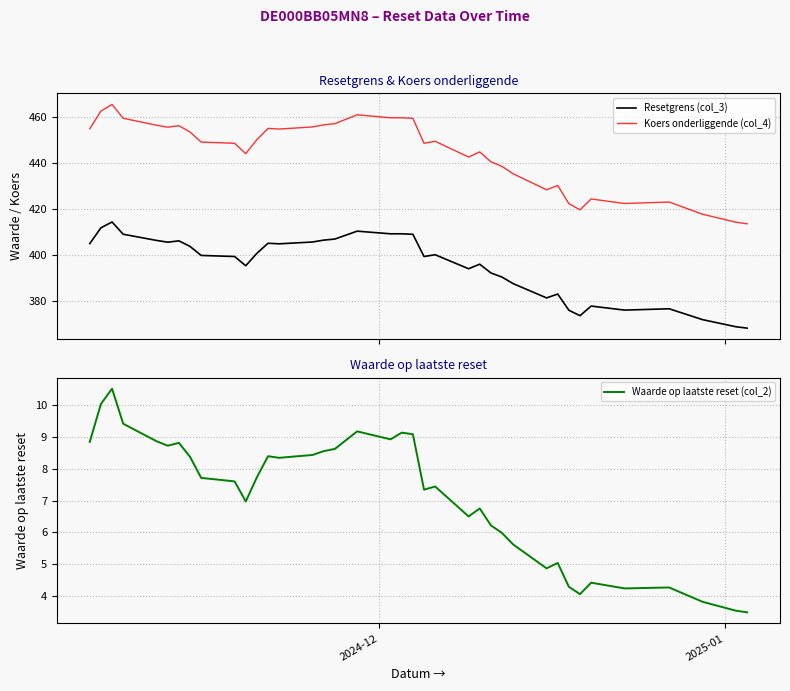

What is the value of the Resetgrens (col_3) point at the 14th from the left?

404.8